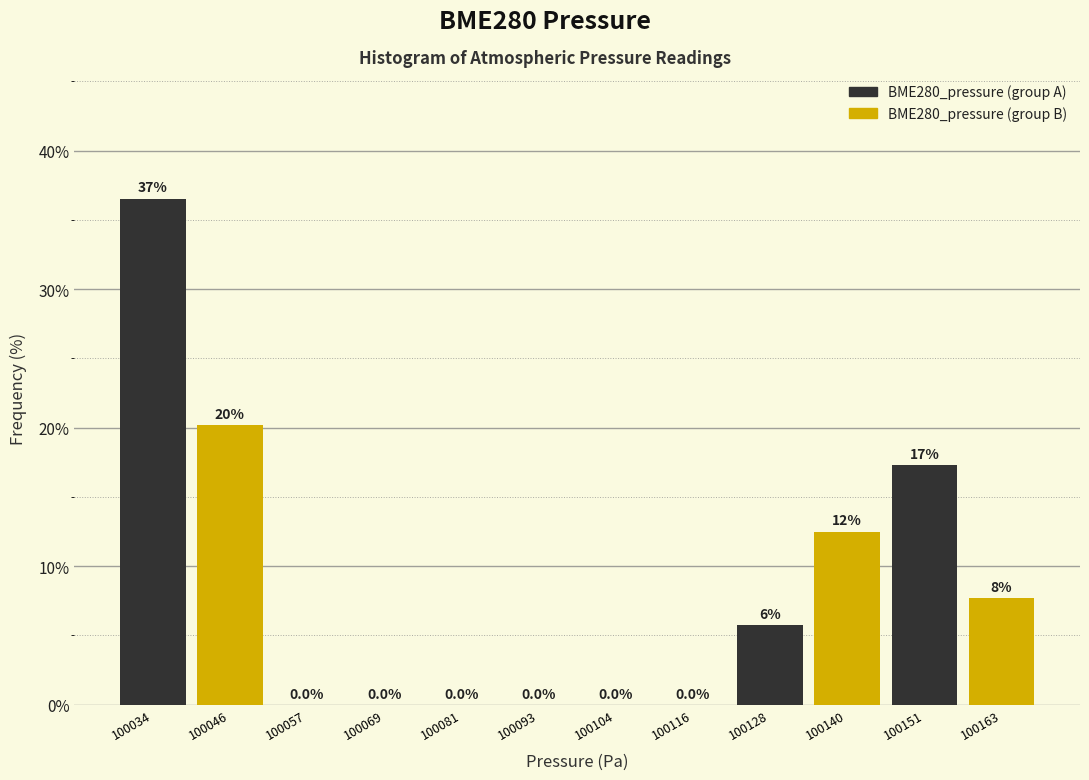

Which range on the x-axis has the tallest bar?

100028 to 100040